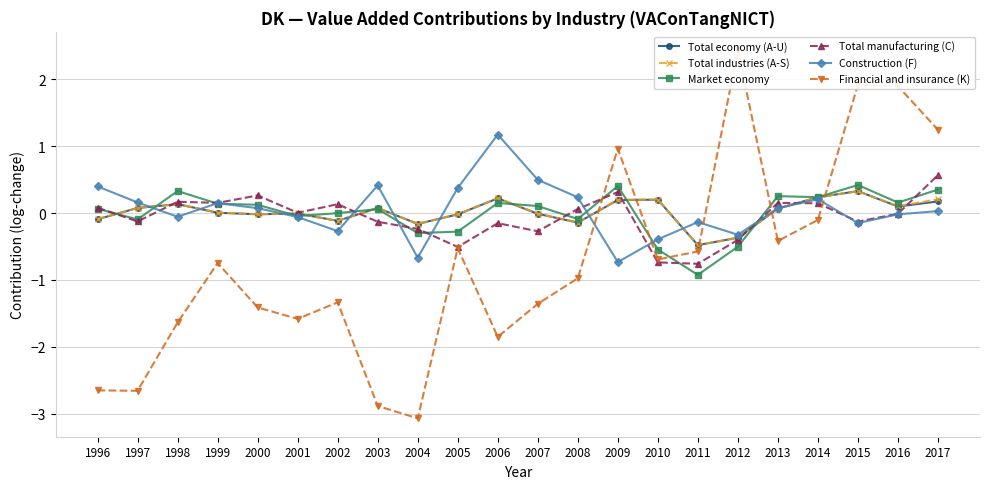

In Total economy (A-U), how many points are higher than both neighbors (excluding endpoints)?

6